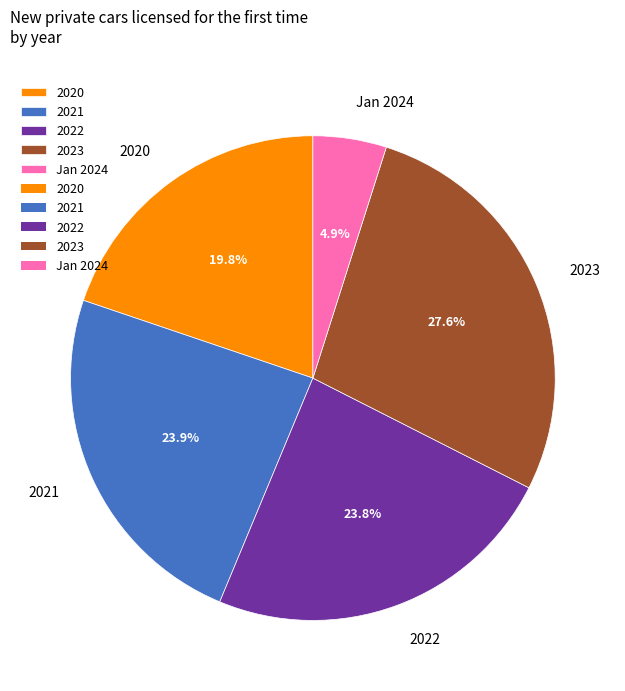

What is the ratio of the value at Jan 2024 to the value at 2020?

0.2